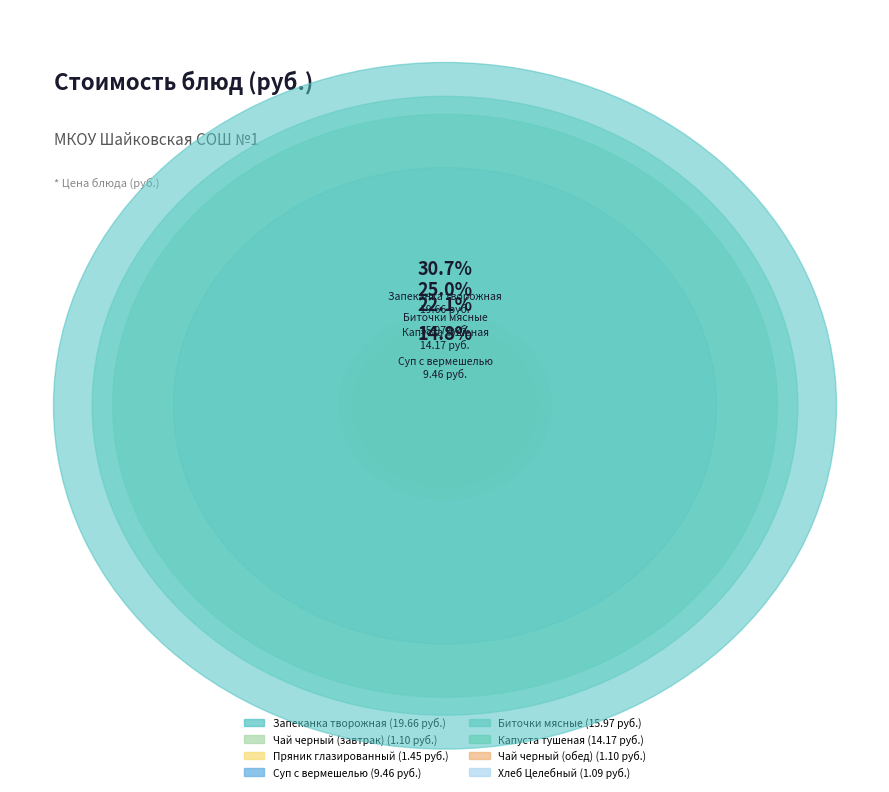

Do Чай черный (обед) and Капуста тушеная together represent more than half of the pie?

No